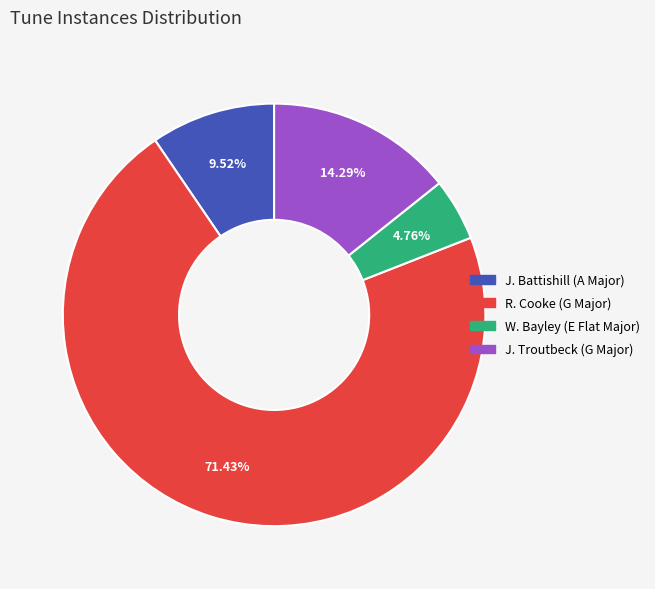

How many segments does this pie chart have?

4